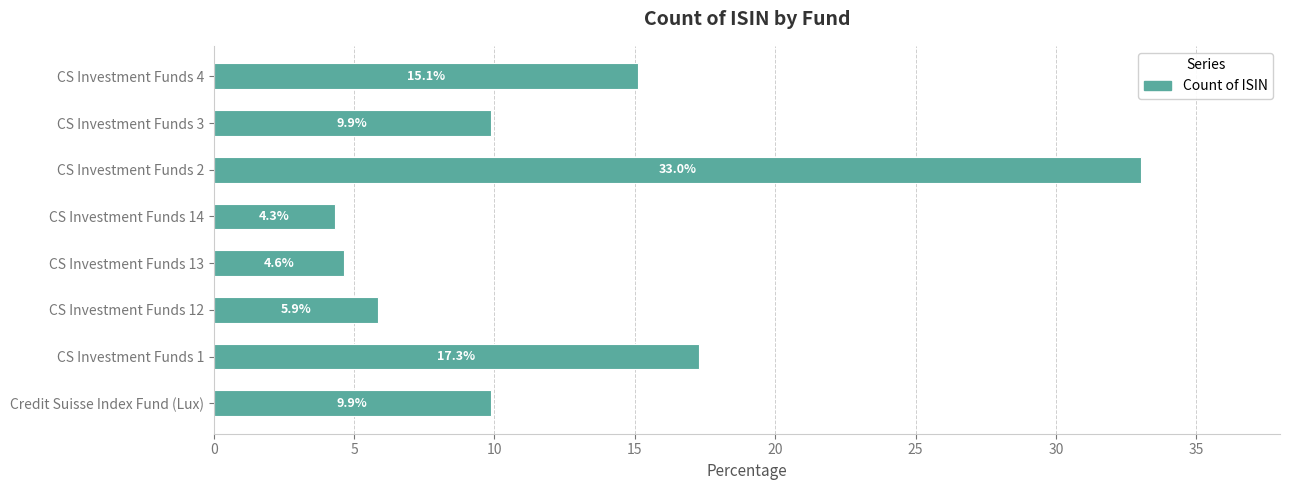

How many bars are there in total?

8